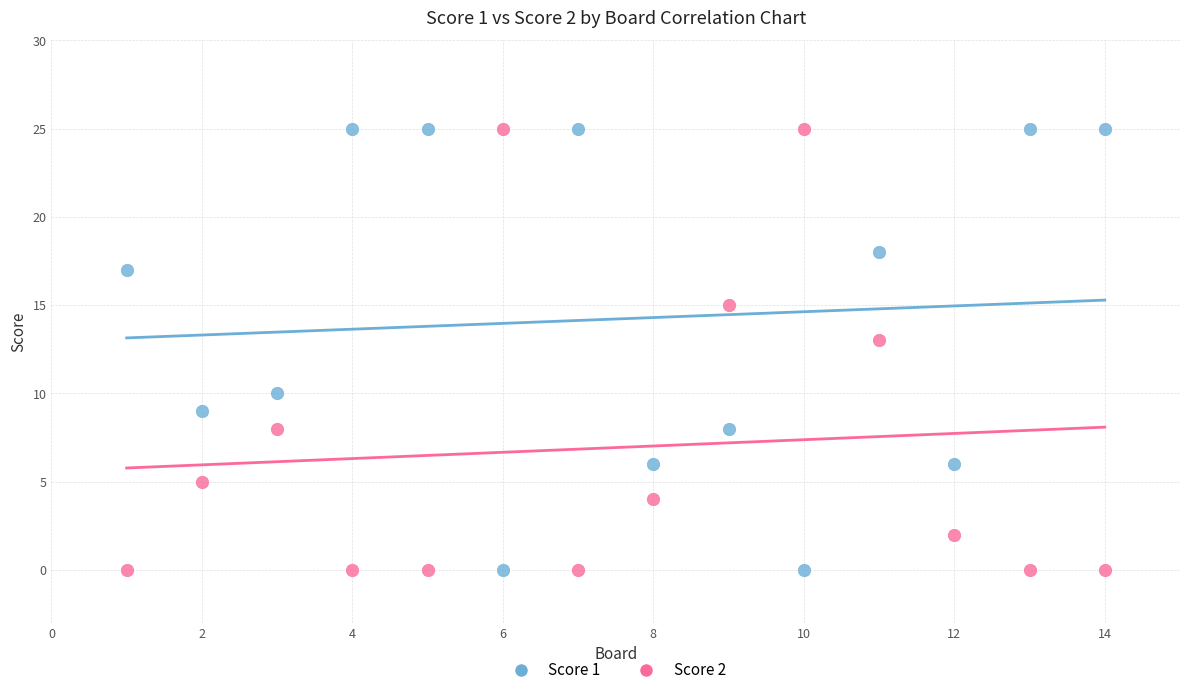

Across all data points, what is the range of X values (max minus min)?

13